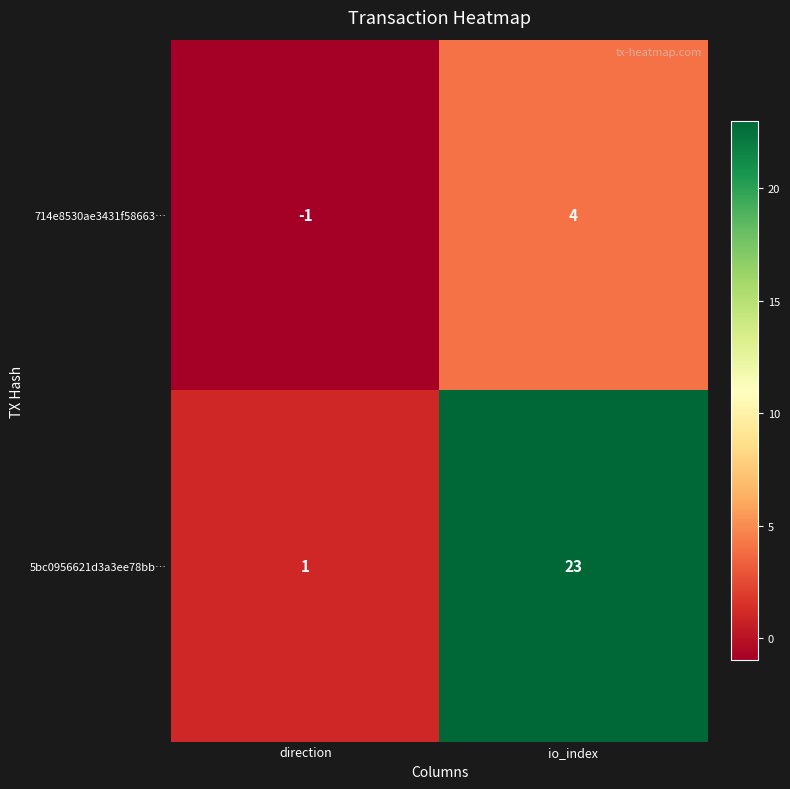

The 714e8530ae3431f58663… series shows 7 at io_index. True or false?

False